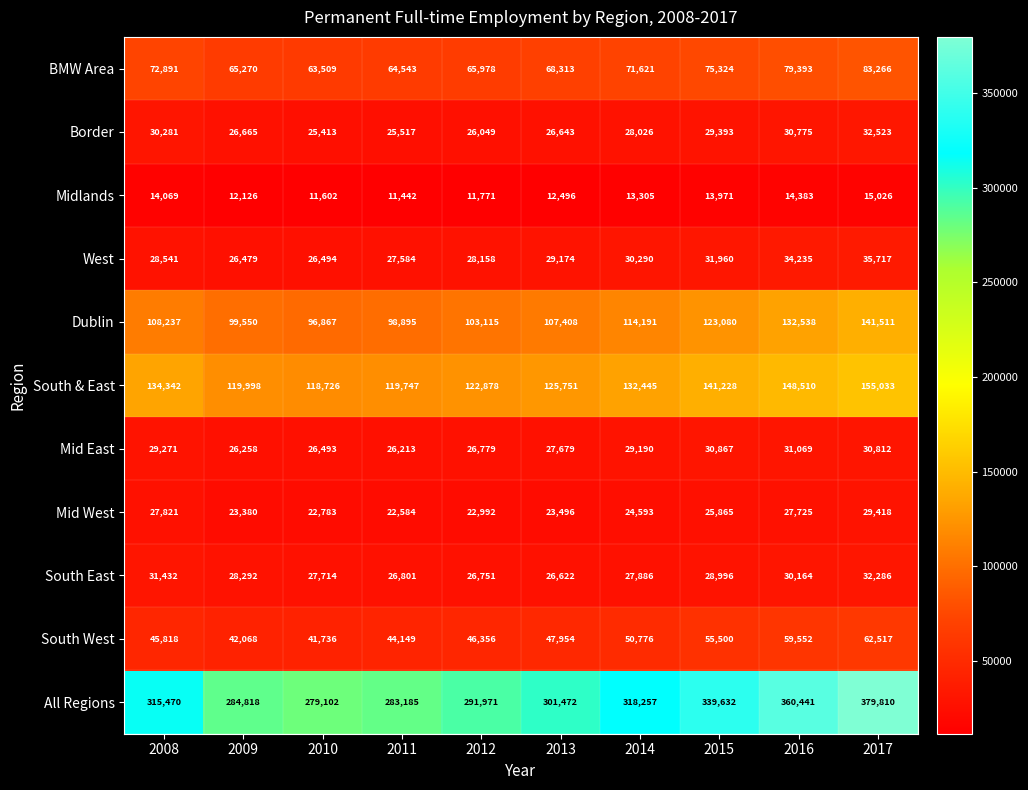

Which series has the largest total across all categories?

All Regions